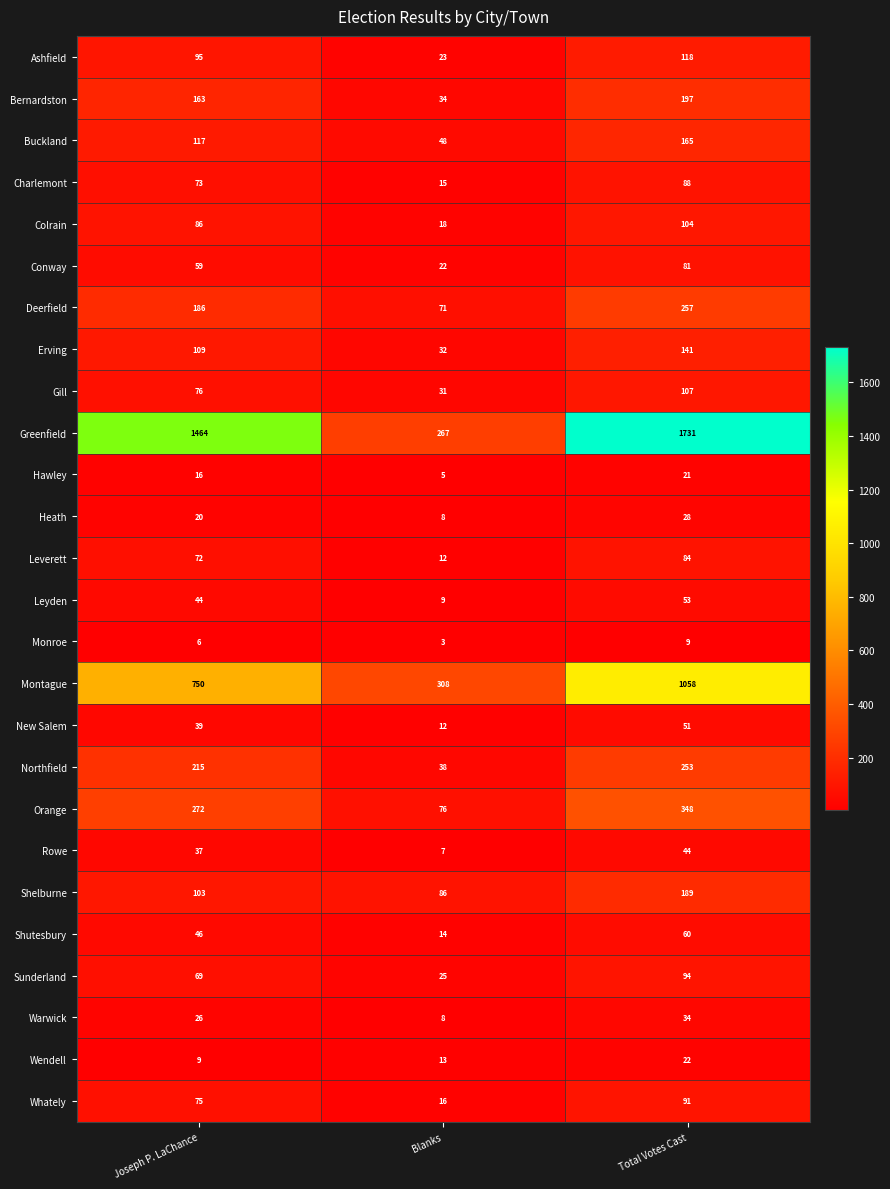

What is the difference between the Bernardston values at Joseph P. LaChance and Blanks?

129